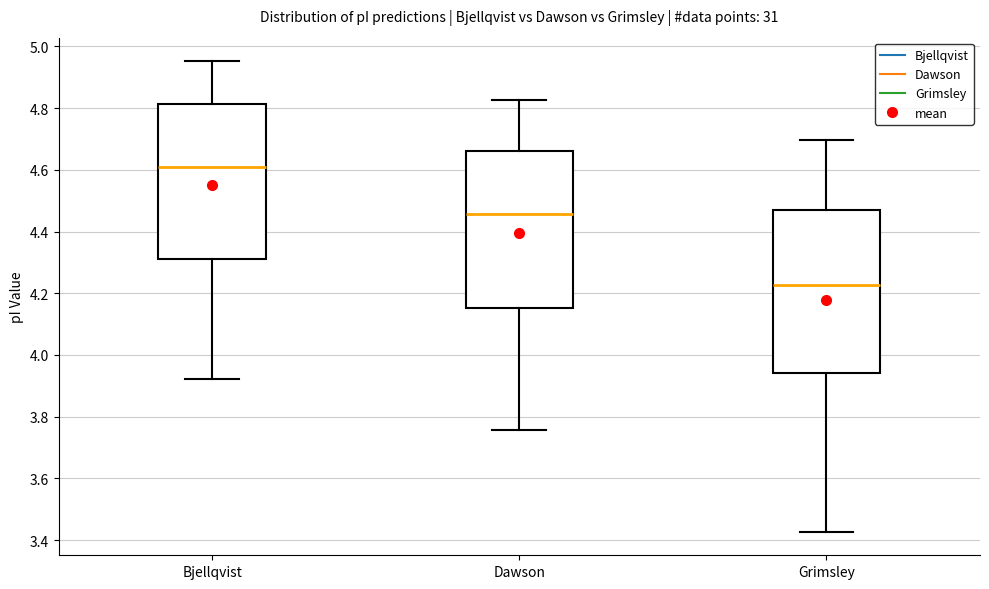

Which box's median line is the lowest?

Grimsley